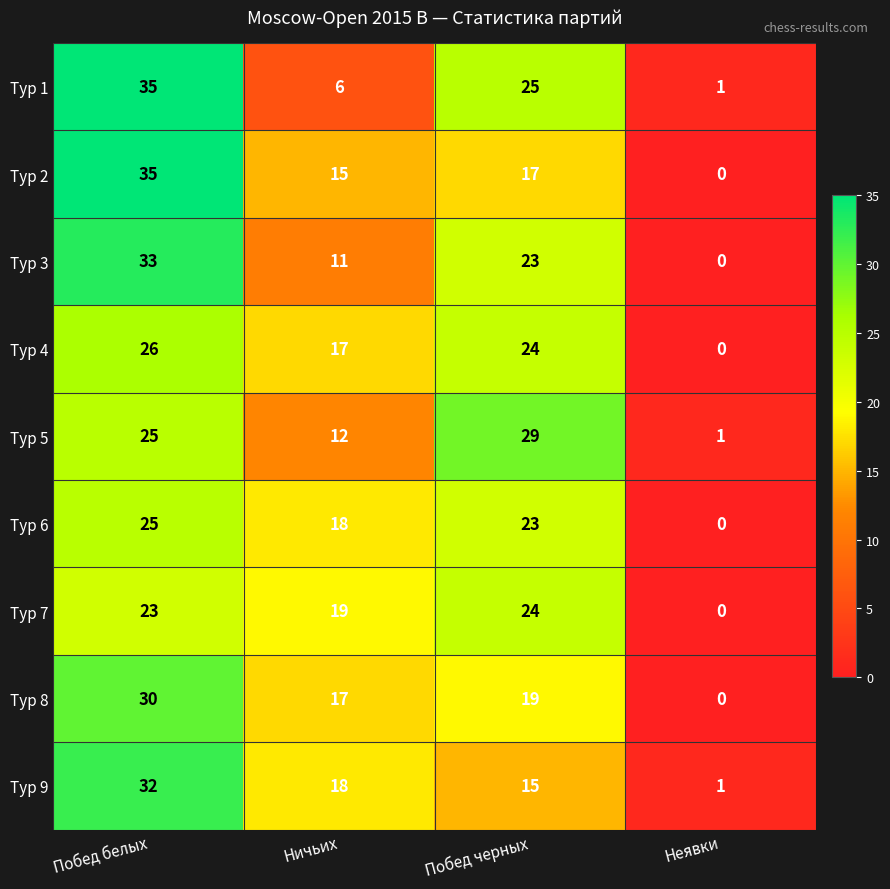

At which category is the sum across all series the highest?

Побед белых